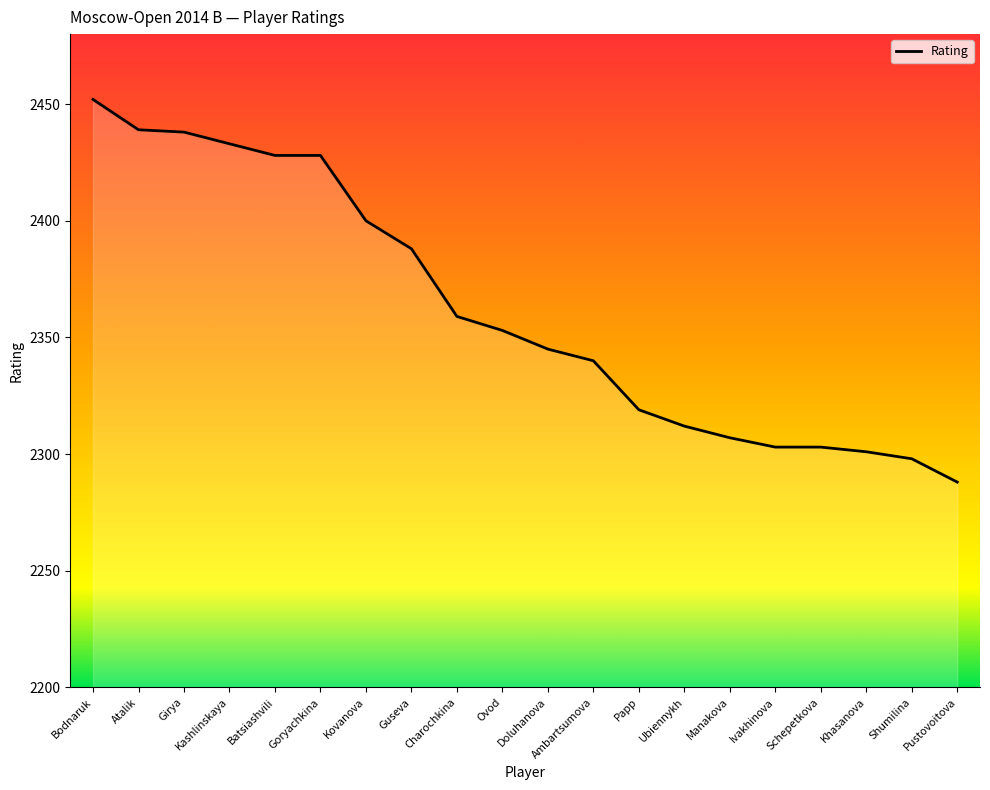

Count the number of data series in this chart.

1